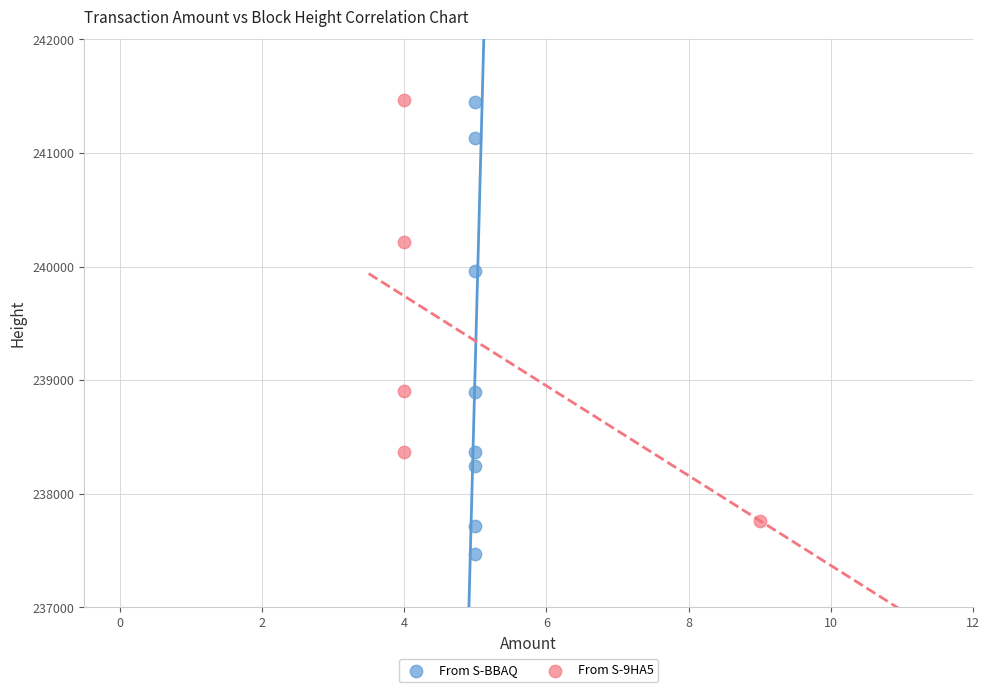

Which series has the largest Y range (max minus min)?

From S-BBAQ